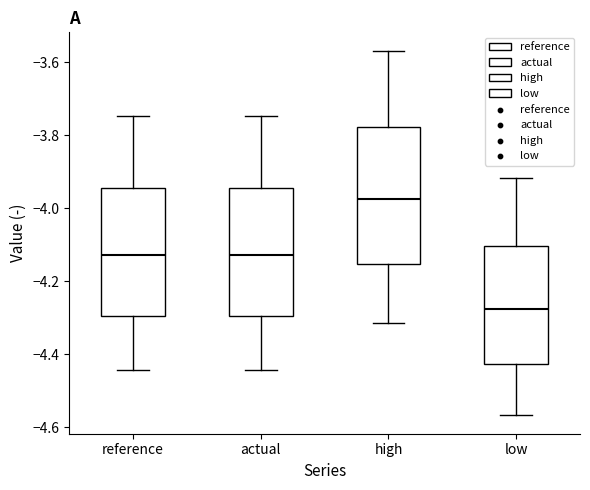

Reading left to right, transcribe this box plot: for each box, give where its median line is, the range the box spans, and where its two whiskers end, as read against the y-axis. The values are not printed on the chart, so give them approximately, as read against the axis.

reference: median -4.12, box -4.30 to -3.94, whiskers -4.44 to -3.74
actual: median -4.12, box -4.30 to -3.94, whiskers -4.44 to -3.74
high: median -3.98, box -4.16 to -3.78, whiskers -4.32 to -3.56
low: median -4.28, box -4.42 to -4.10, whiskers -4.56 to -3.92